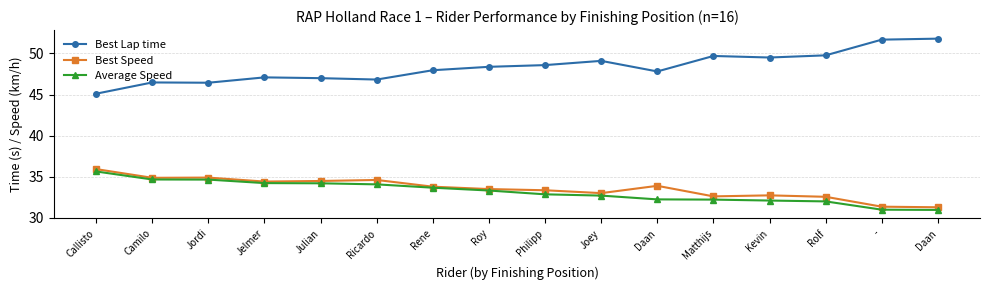

How many interior local peaks does the Best Speed series have?

4